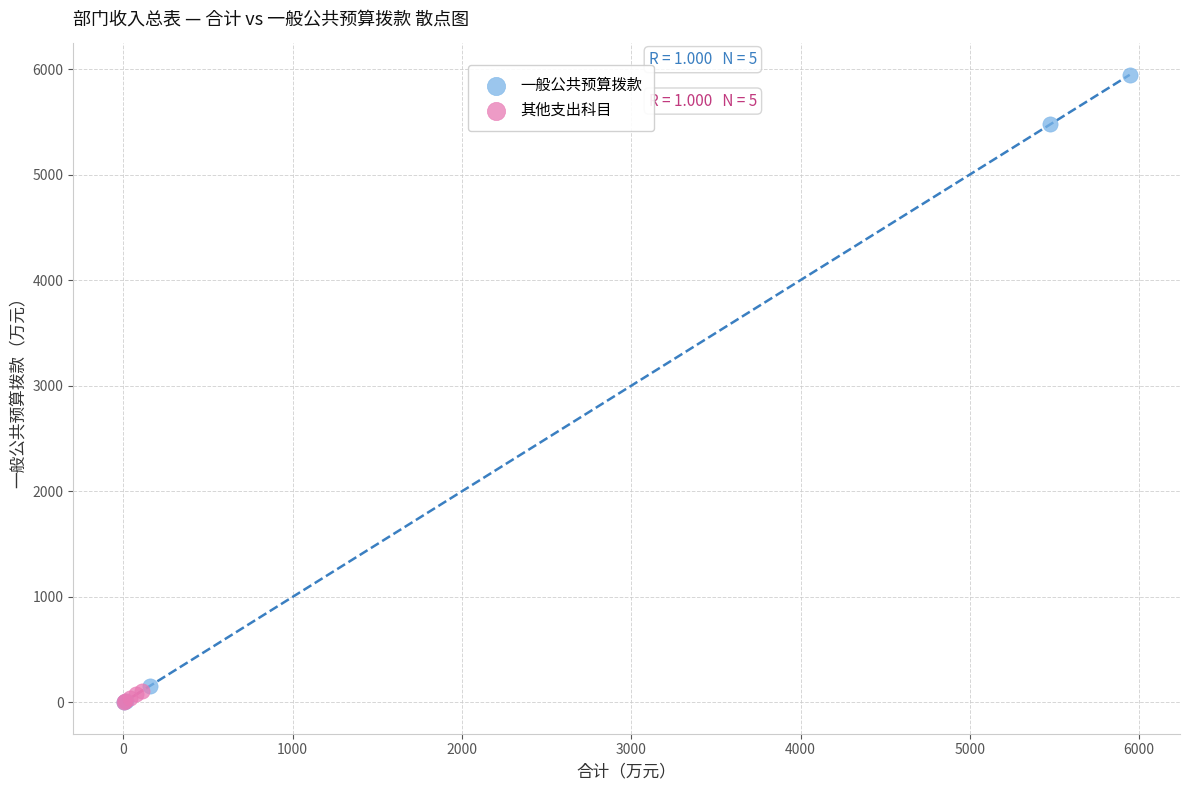

Which series has the largest Y range (max minus min)?

一般公共预算拨款